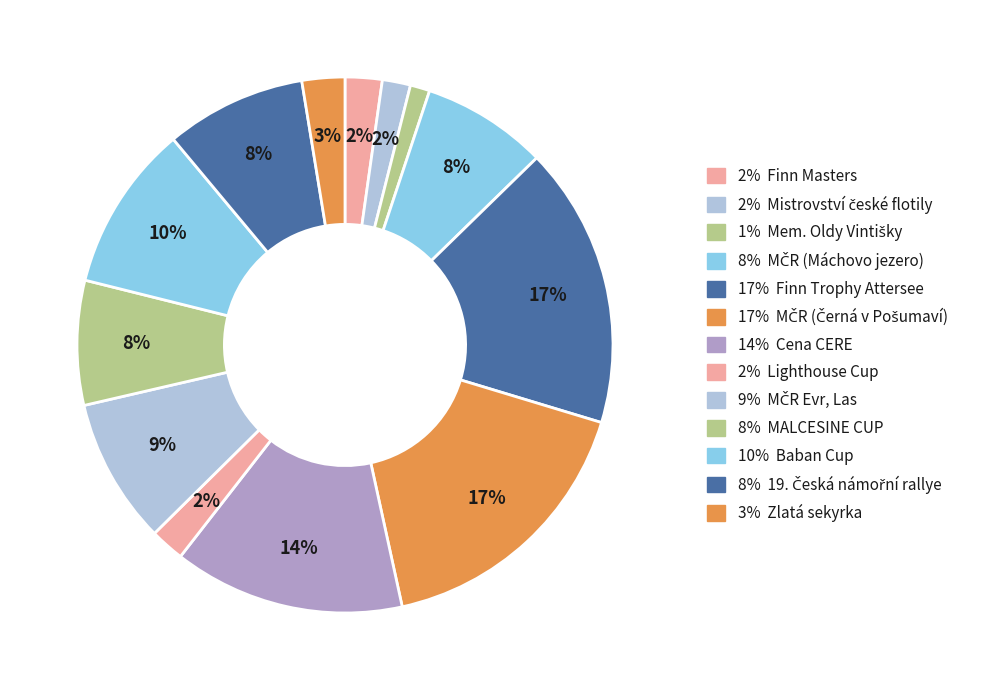

Count the number of slices in the pie.

13